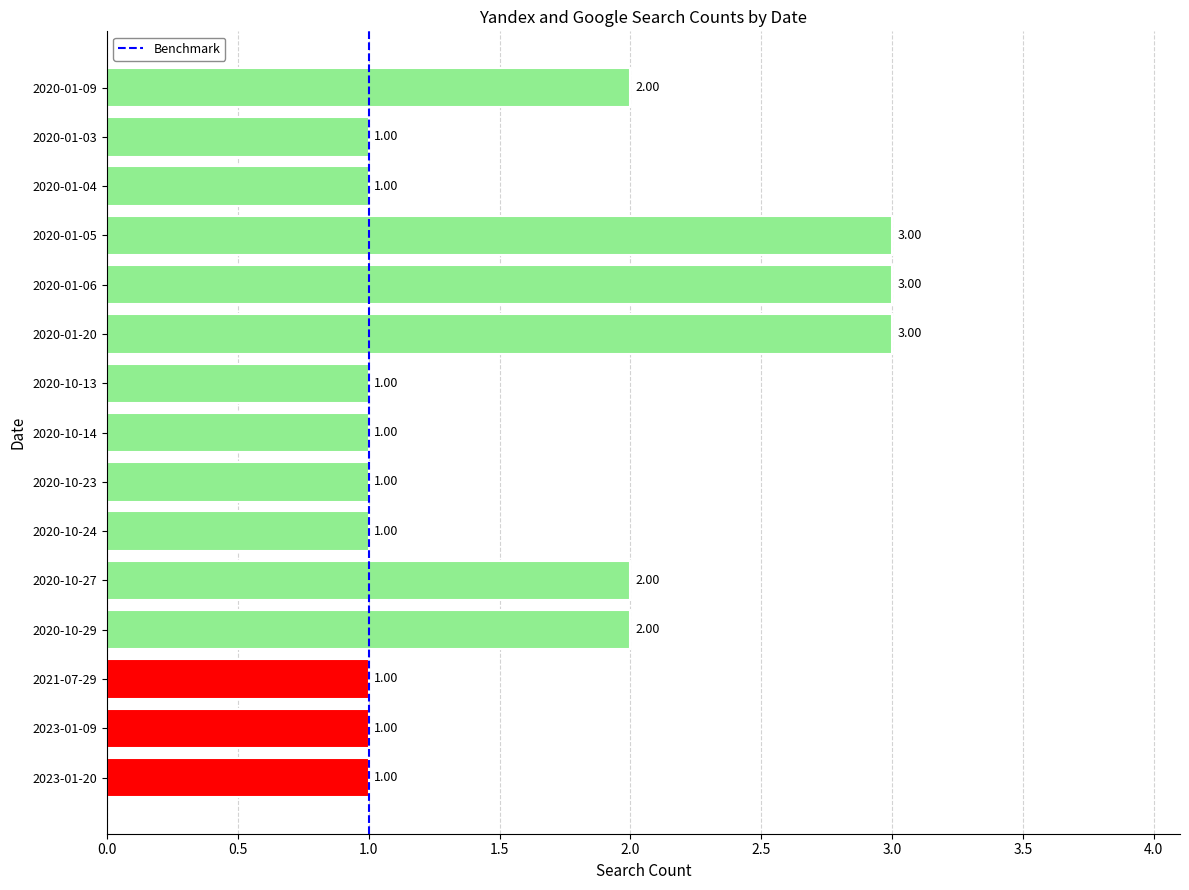

What is the ratio of the value at 2020-10-27 to the value at 2020-01-05?

0.7